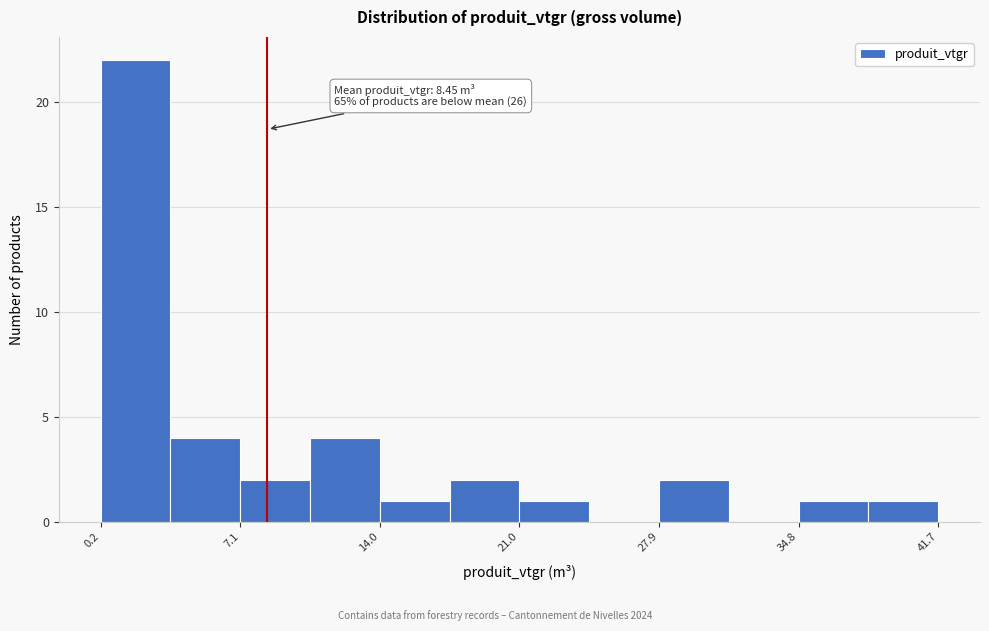

Around what value on the x-axis is the tallest bar? Give the approximate position of its centre, as read against the axis.

2